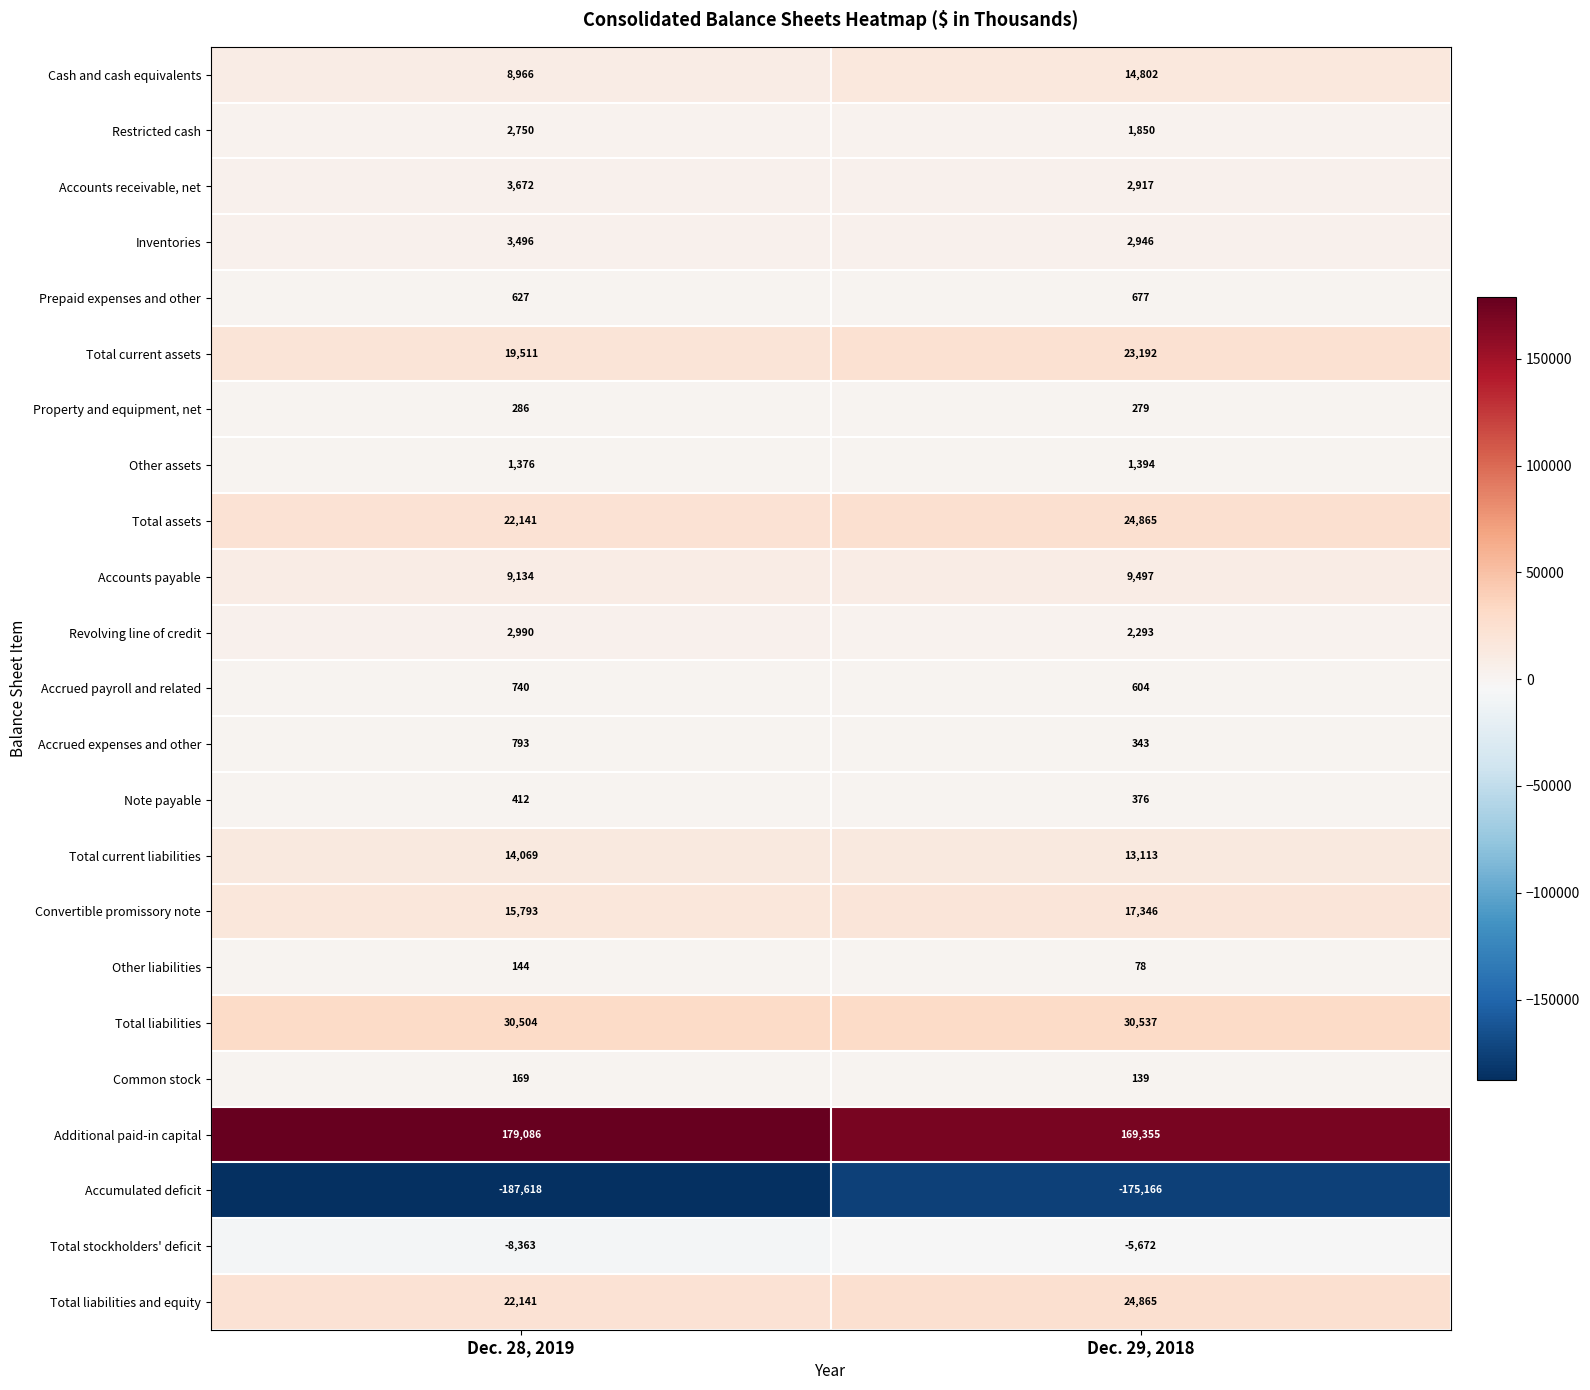

What is the difference between the maximum and minimum values in the Total stockholders' deficit series?

2691